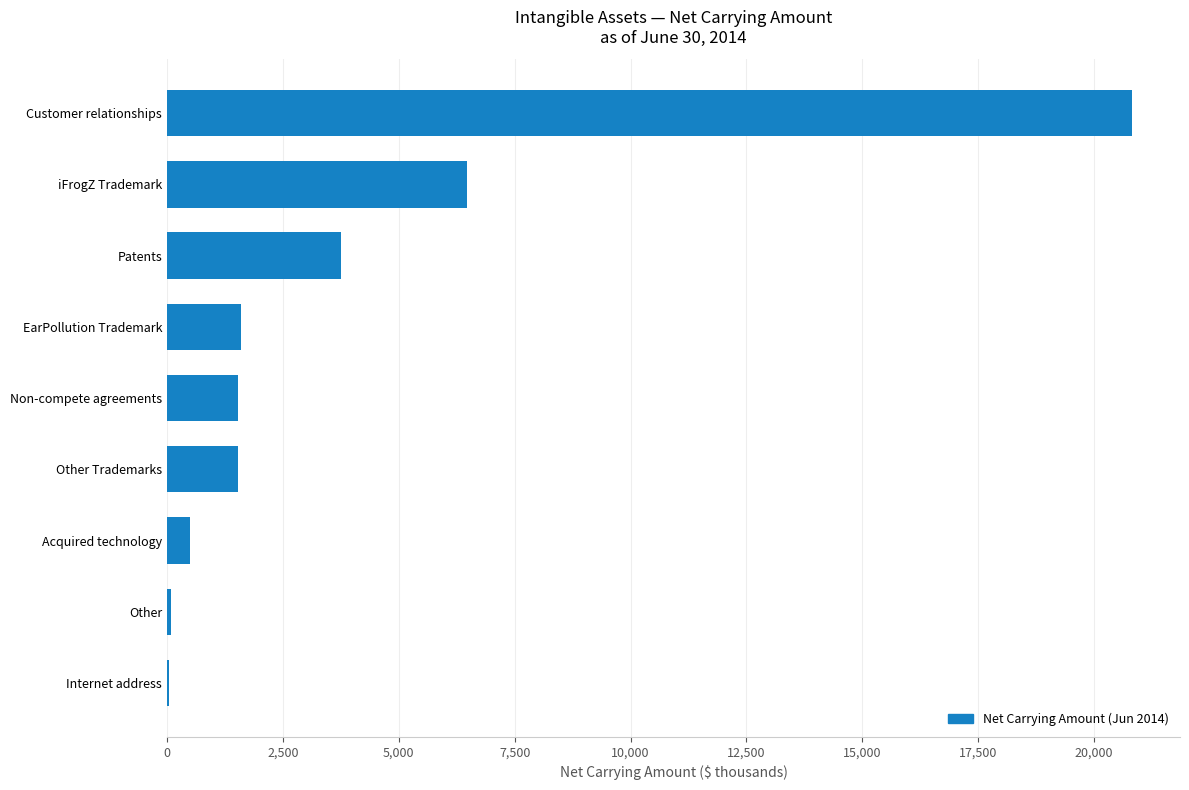

Count the number of data series in this chart.

1